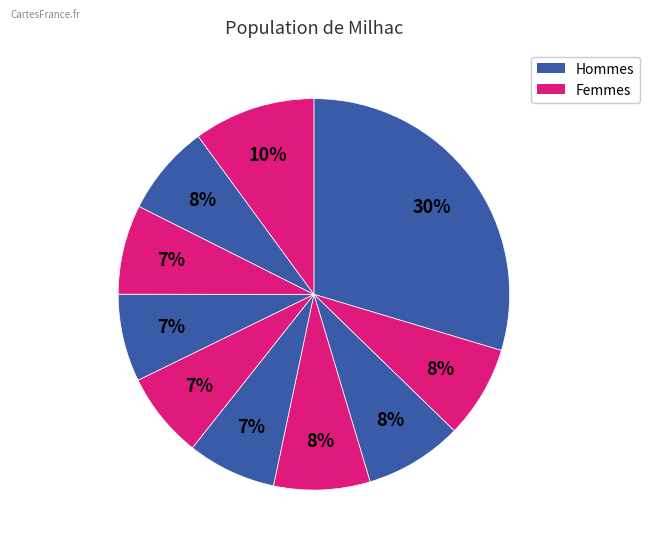

How many segments does this pie chart have?

10